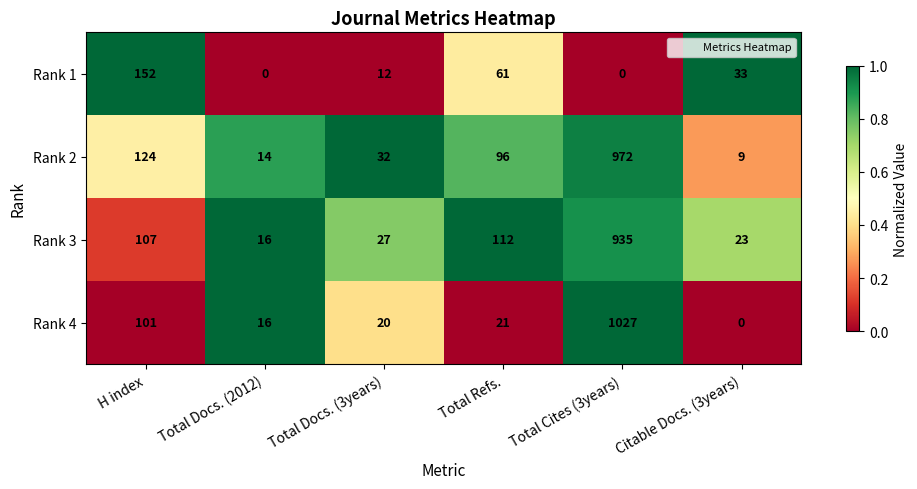

True or false: Rank 4 has a value of 20 at Total Docs. (3years).

True